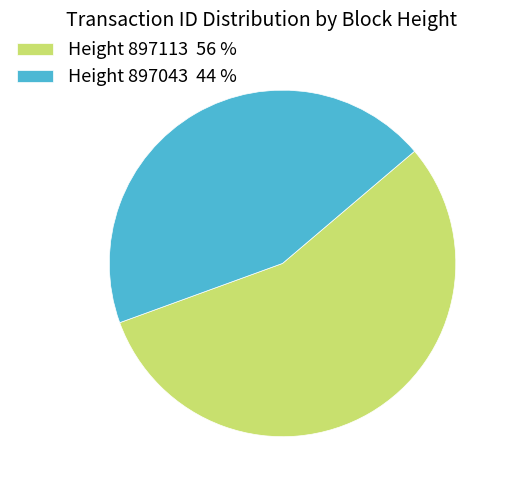

Approximately how many times larger is the value at Height 897043 44 % compared to Height 897113 56 %?

0.8